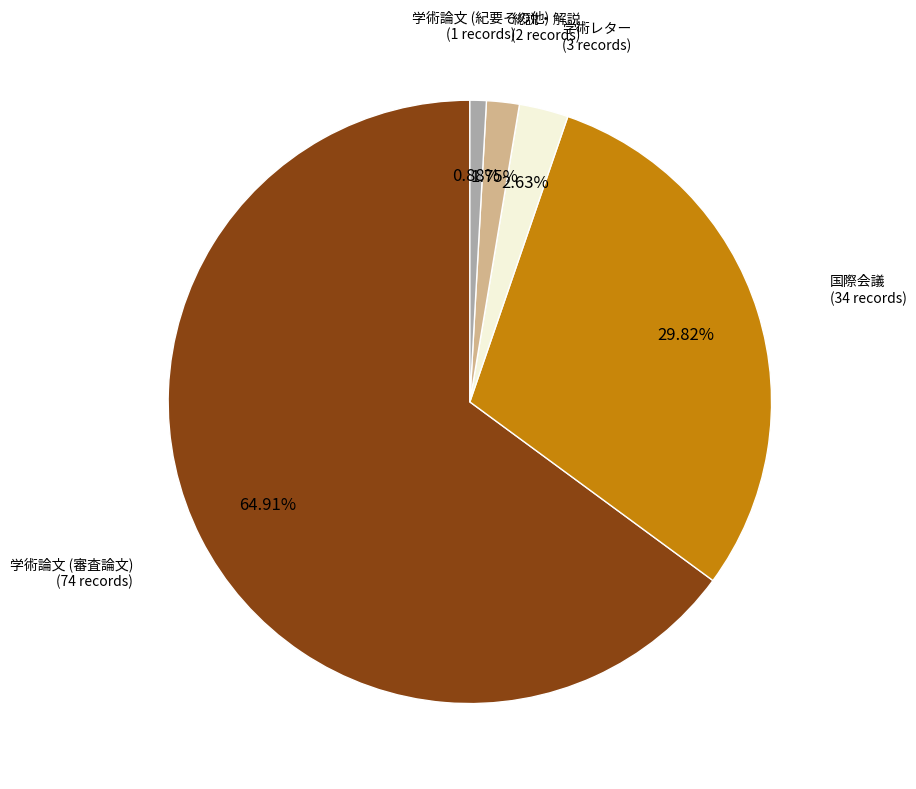

How many segments does this pie chart have?

5